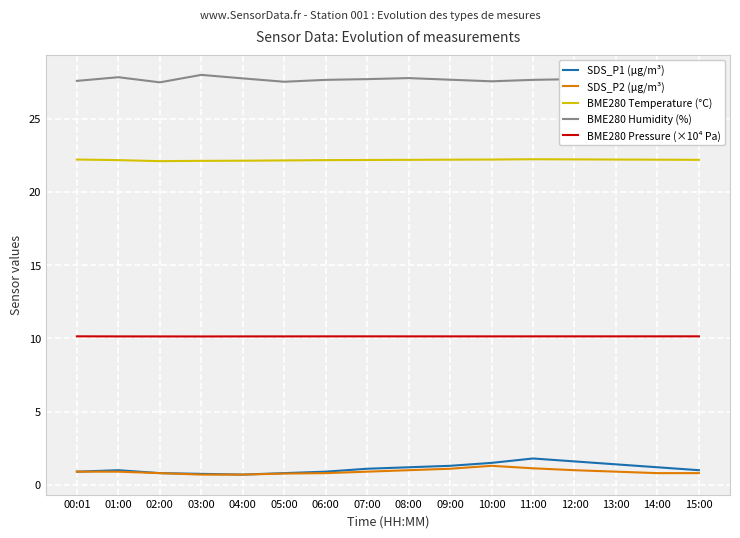

True or false: BME280 Temperature (°C) and BME280 Pressure (×10⁴ Pa) cross at least once.

False